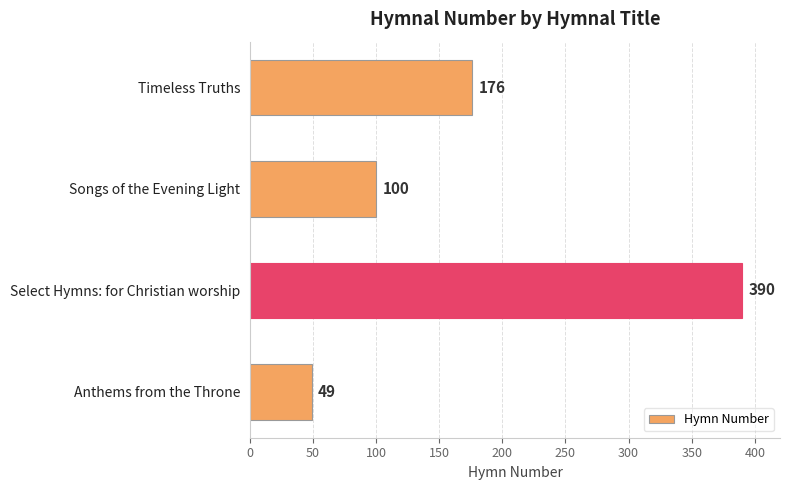

Read the value at Songs of the Evening Light.

100